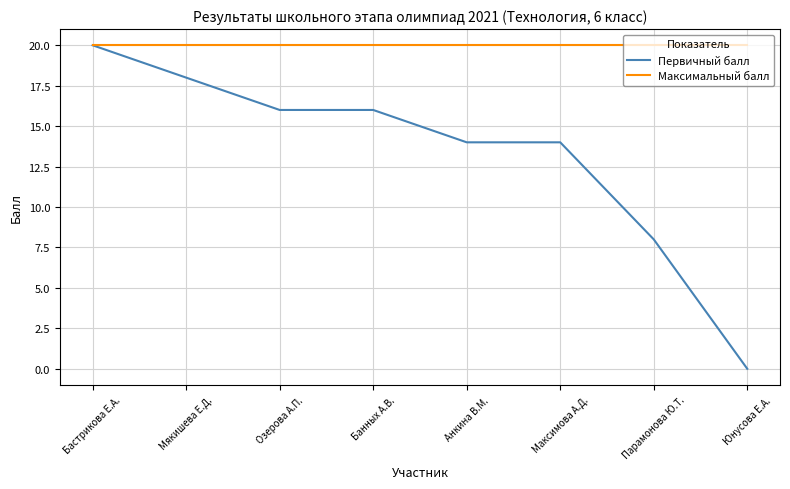

Which series has the largest total across all categories?

Максимальный балл